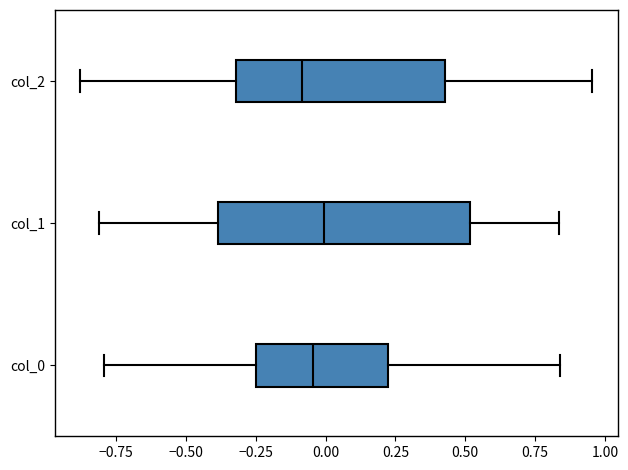

Reading bottom to top, transcribe this box plot: for each box, give where its median line is, the range the box spans, and where its two whiskers end, as read against the x-axis. The values are not printed on the chart, so give them approximately, as read against the axis.

col_0: median -0.05, box -0.25 to 0.20, whiskers -0.80 to 0.85
col_1: median 0.00, box -0.40 to 0.50, whiskers -0.80 to 0.85
col_2: median -0.10, box -0.30 to 0.45, whiskers -0.90 to 0.95